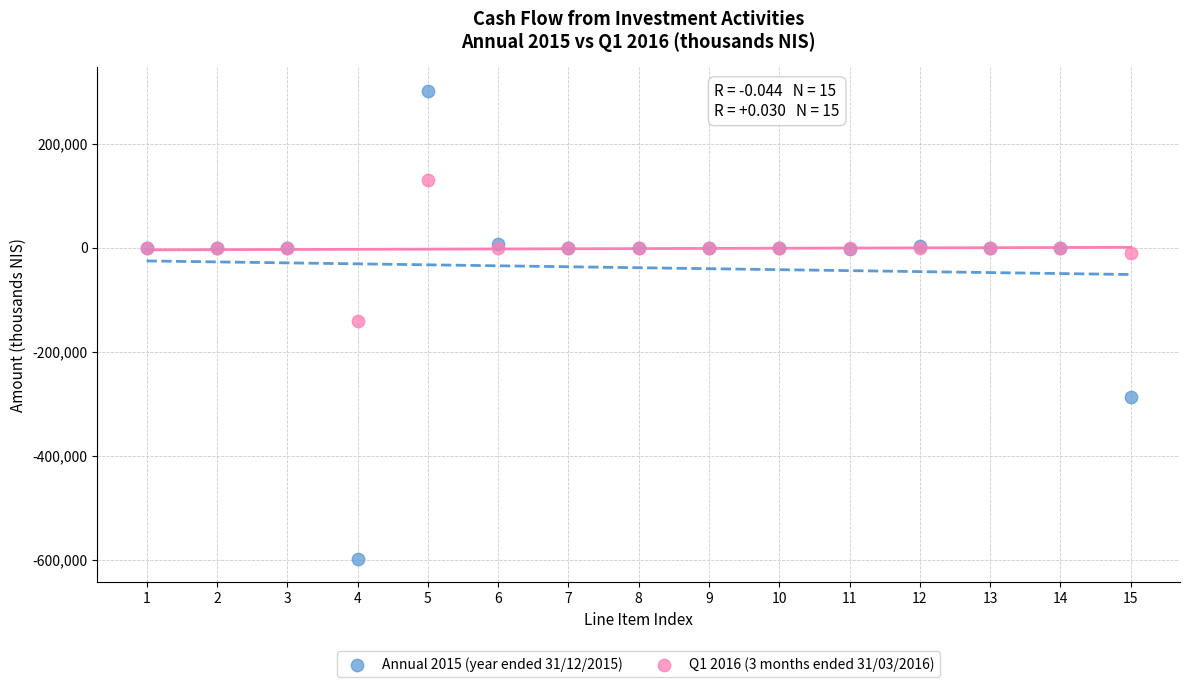

Which series reaches the maximum Y coordinate?

Annual 2015 (year ended 31/12/2015)